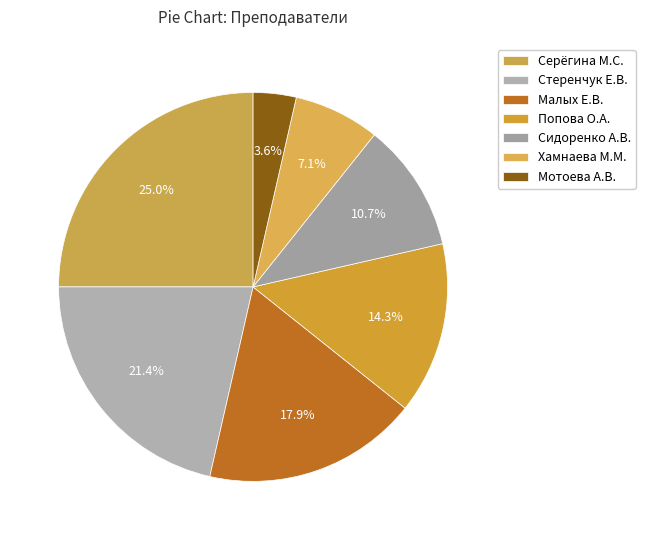

Which category has the biggest portion of the pie?

Серёгина М.С.